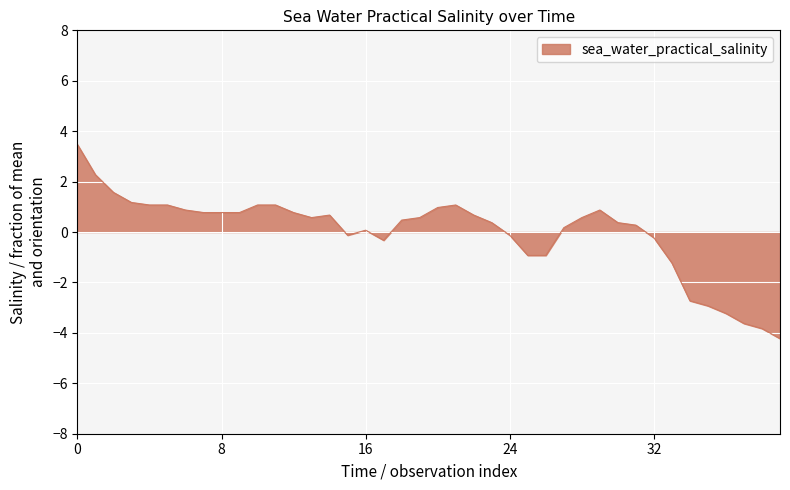

What is the minimum value shown in the chart?

-4.2